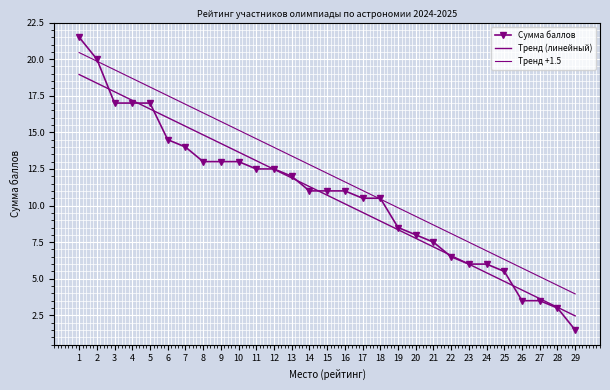

Which series has the largest range (max minus min)?

Сумма баллов